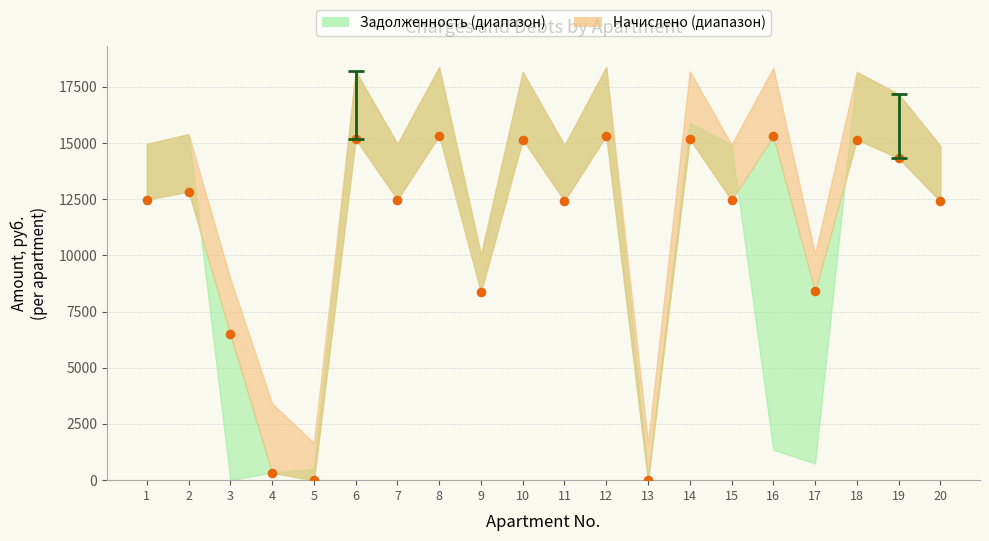

What is the range of Y values (max minus min)?

15331.0